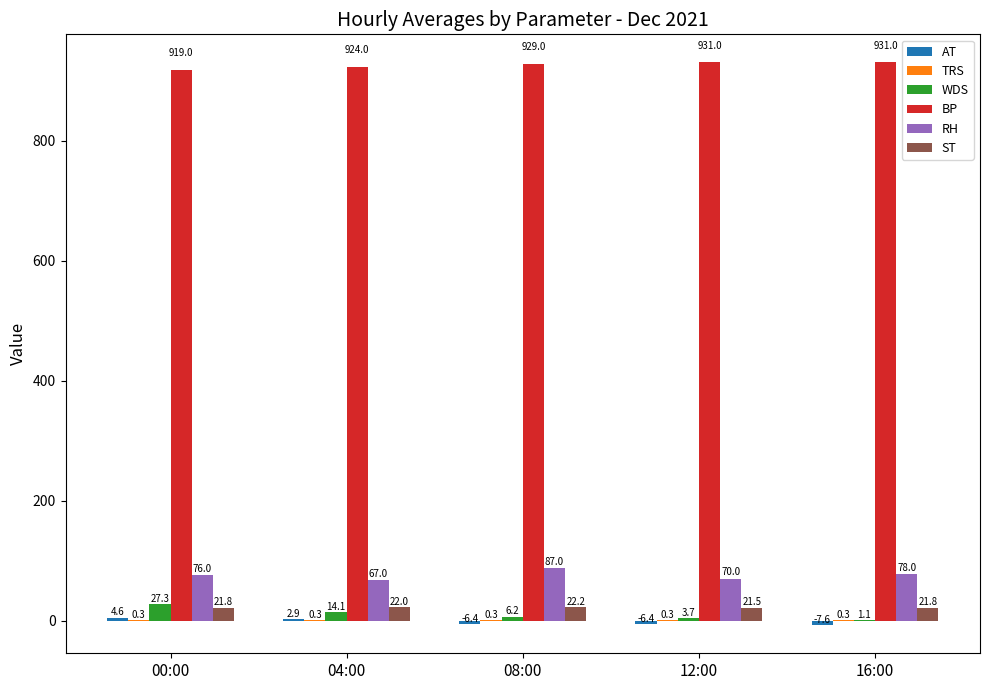

How many RH values are between 70 and 78?

3